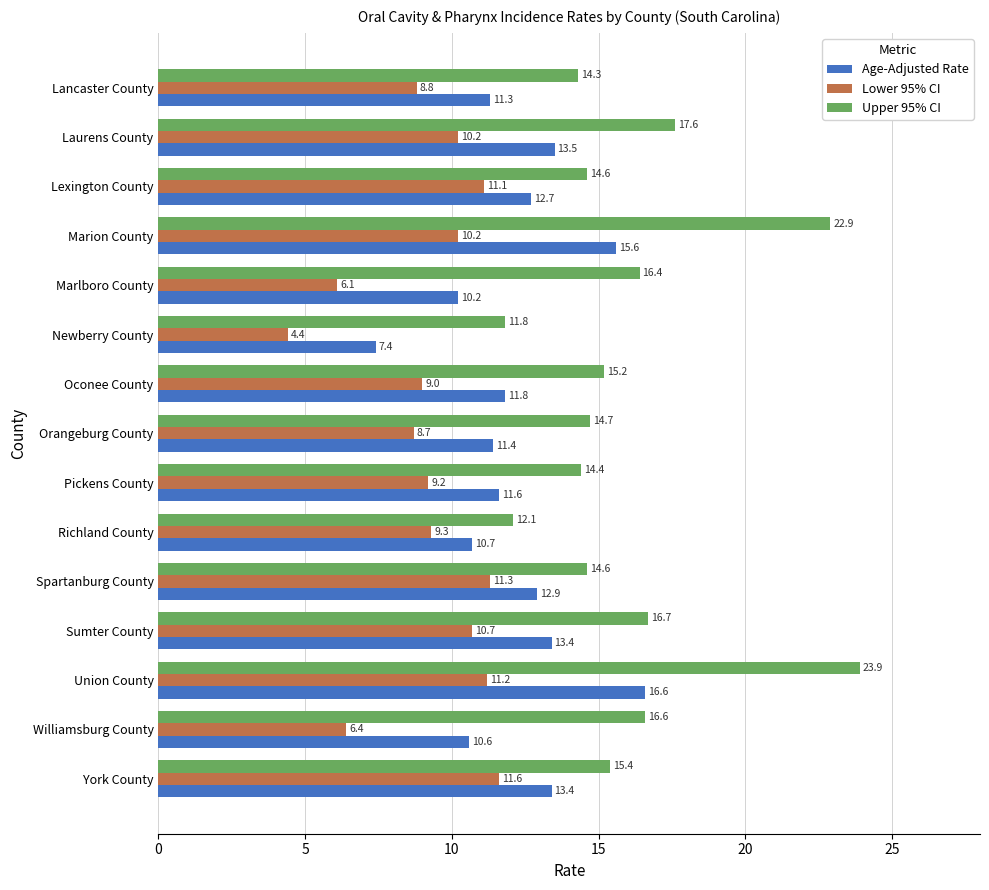

Which series has the widest spread of values?

Upper 95% CI